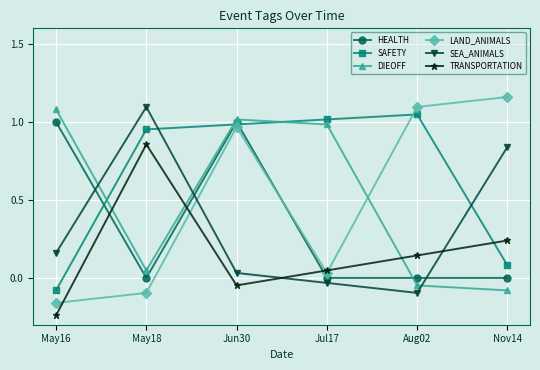

Rank the series at Aug02 from highest to lowest value.

LAND_ANIMALS, SAFETY, TRANSPORTATION, HEALTH, DIEOFF, SEA_ANIMALS